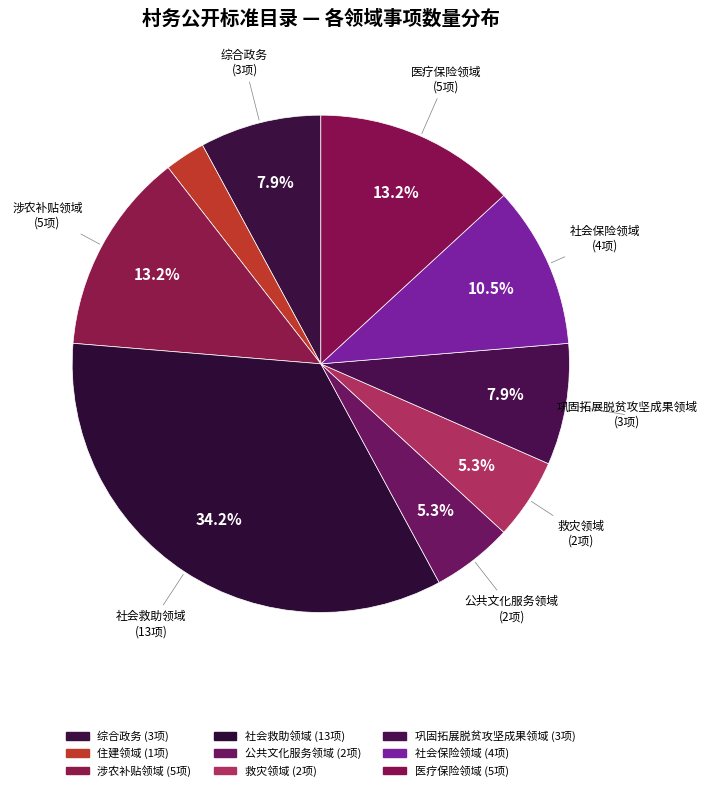

To the nearest percent, what is the average slice percentage?

11%